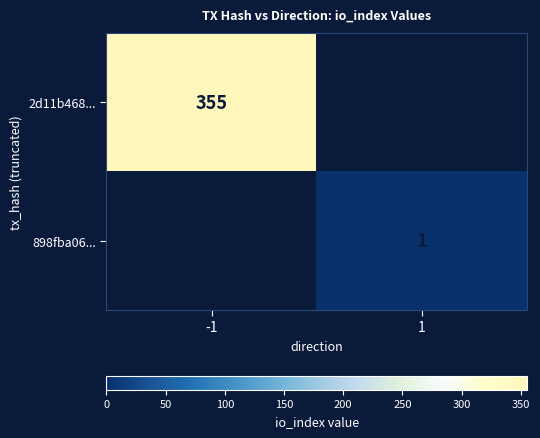

At how many categories does at least one series exceed 163?

1